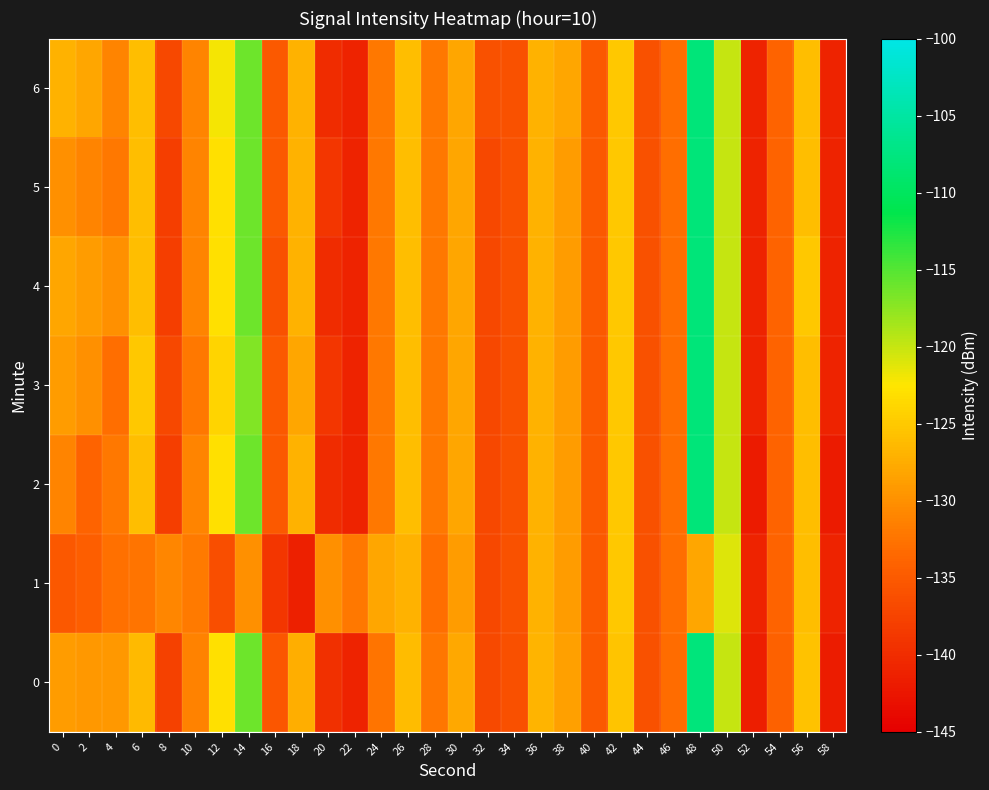

Which series has the widest spread of values?

2